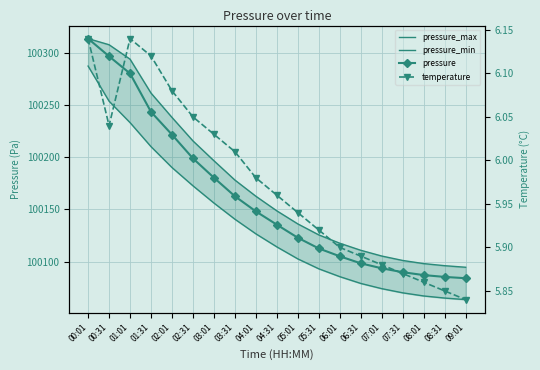

At which label does temperature reach its peak?

00:01